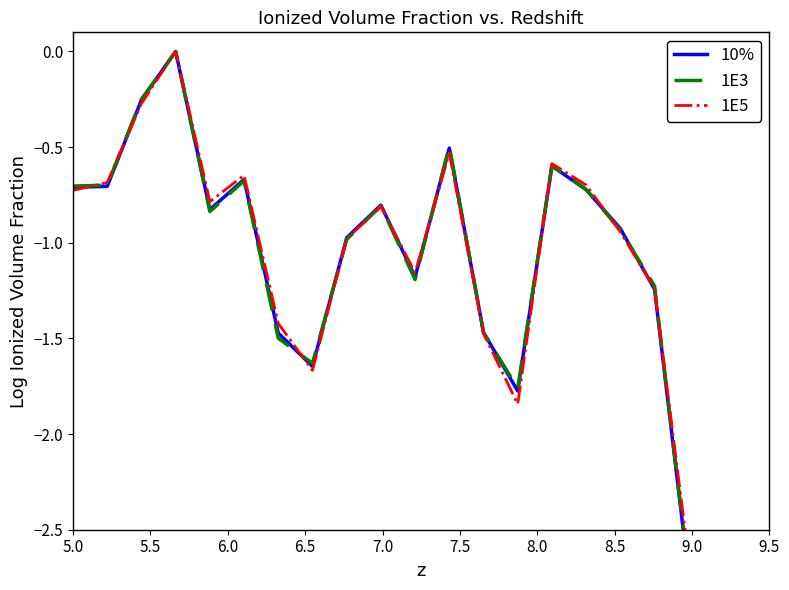

How many values in 1E5 are below zero?

19